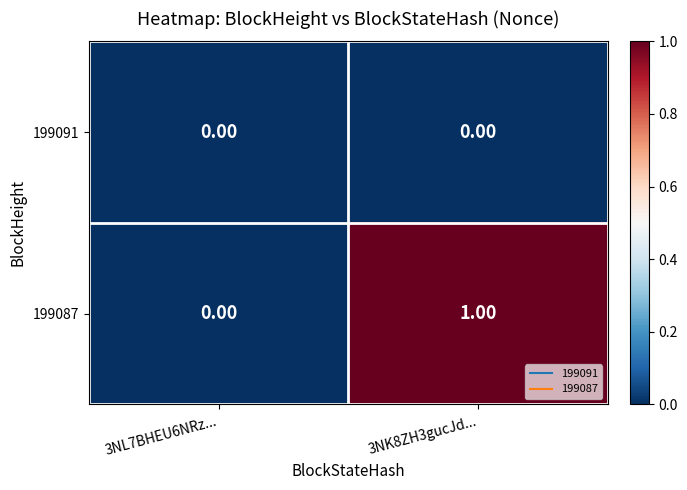

Which series changed the most between 3NL7BHEU6NRz... and 3NK8ZH3gucJd...?

199087